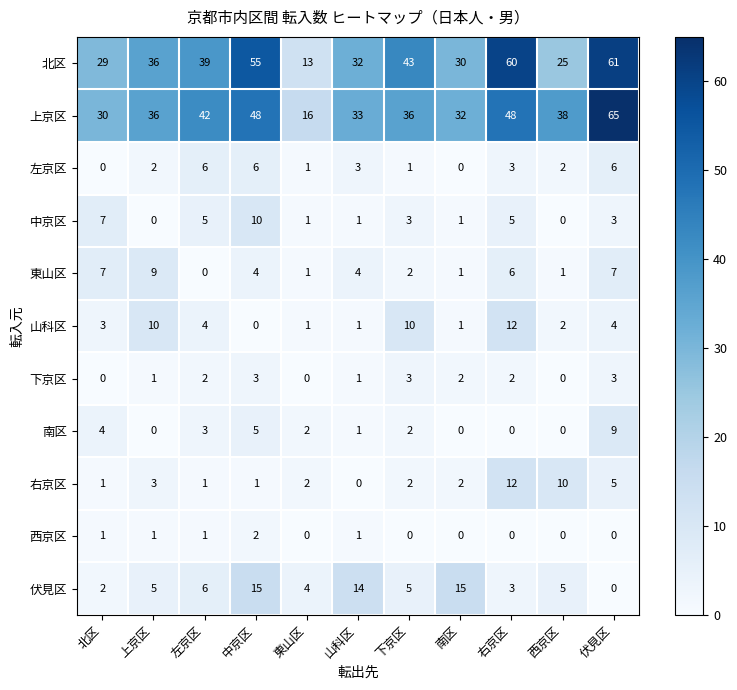

The 伏見区 series shows 0 at 北区. True or false?

False